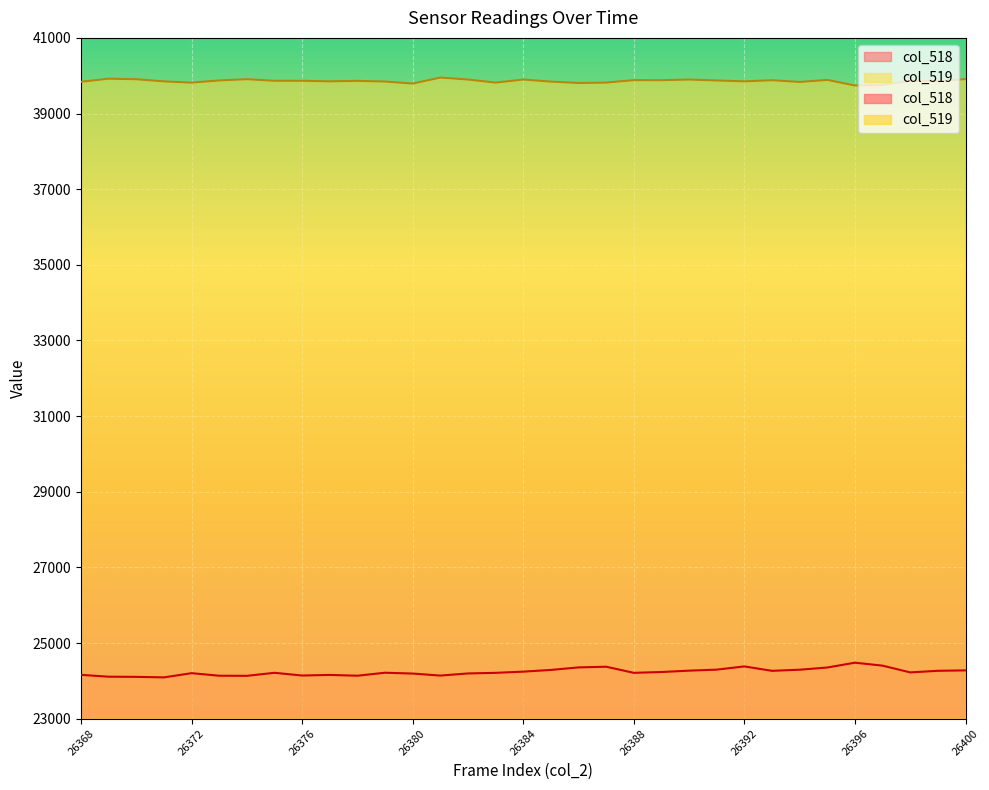

How many values in the col_518 series exceed 24214?

16